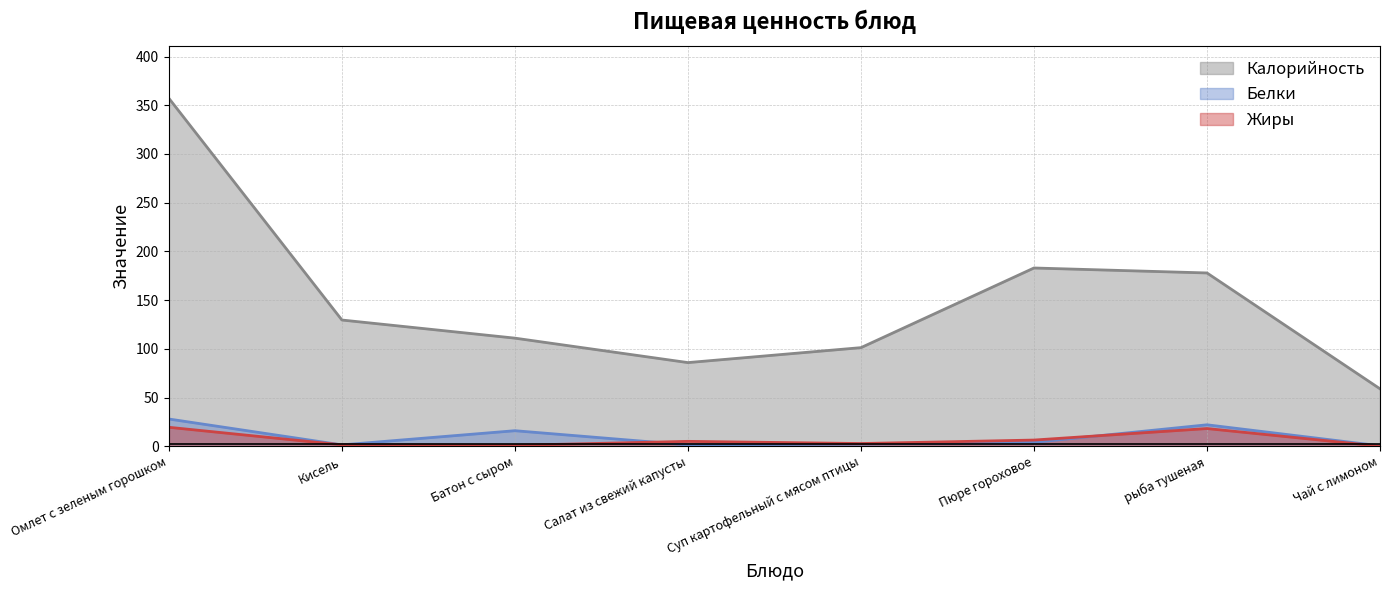

Is it true that Калорийность equals 194.0 at Батон с сыром?

False